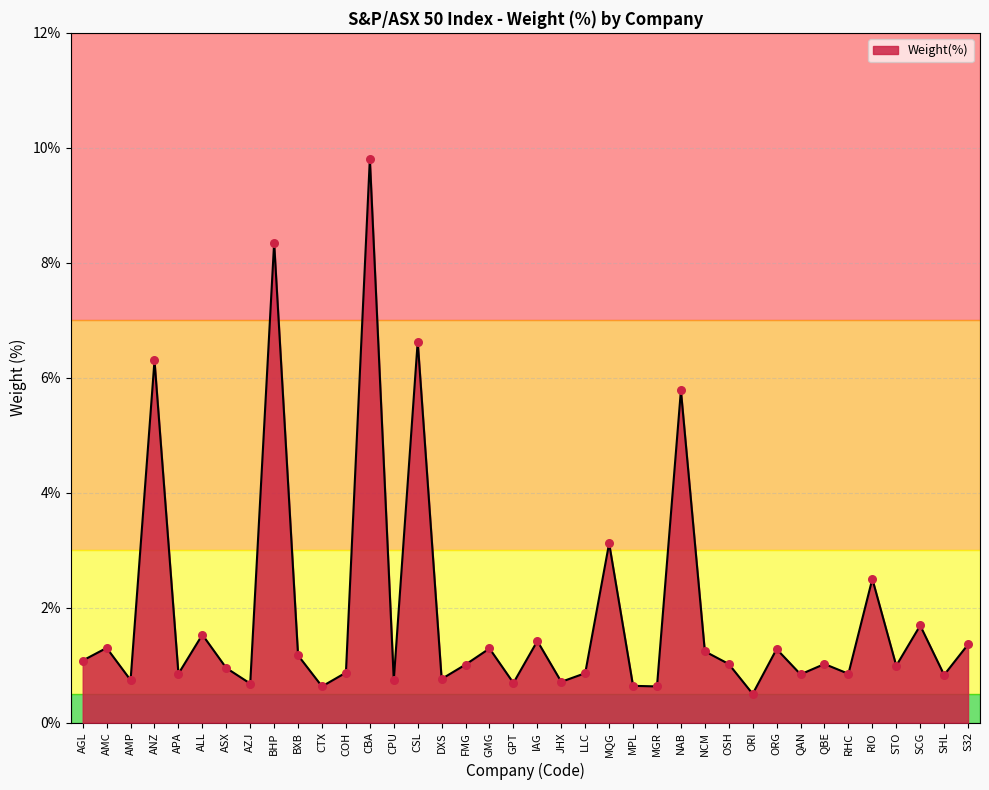

What is the change in value from AMP to APA?

+0.1